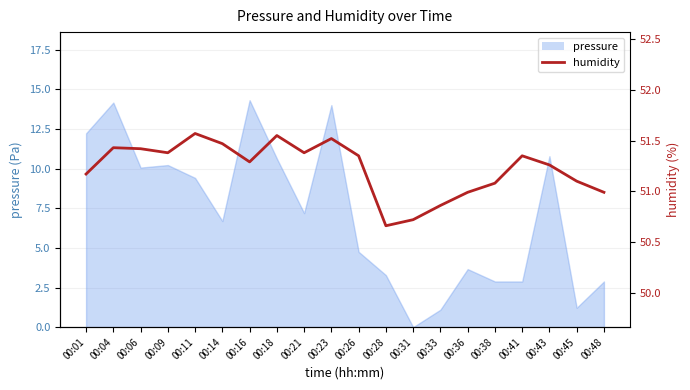

The value at 00:33 is 78.6. True or false?

False